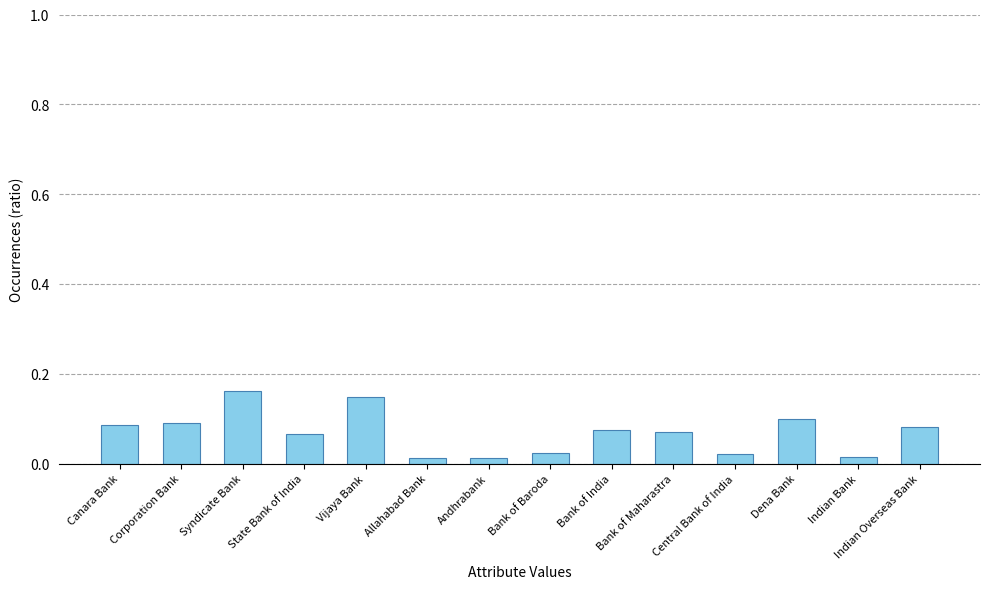

What is the sum of all values?

1.0